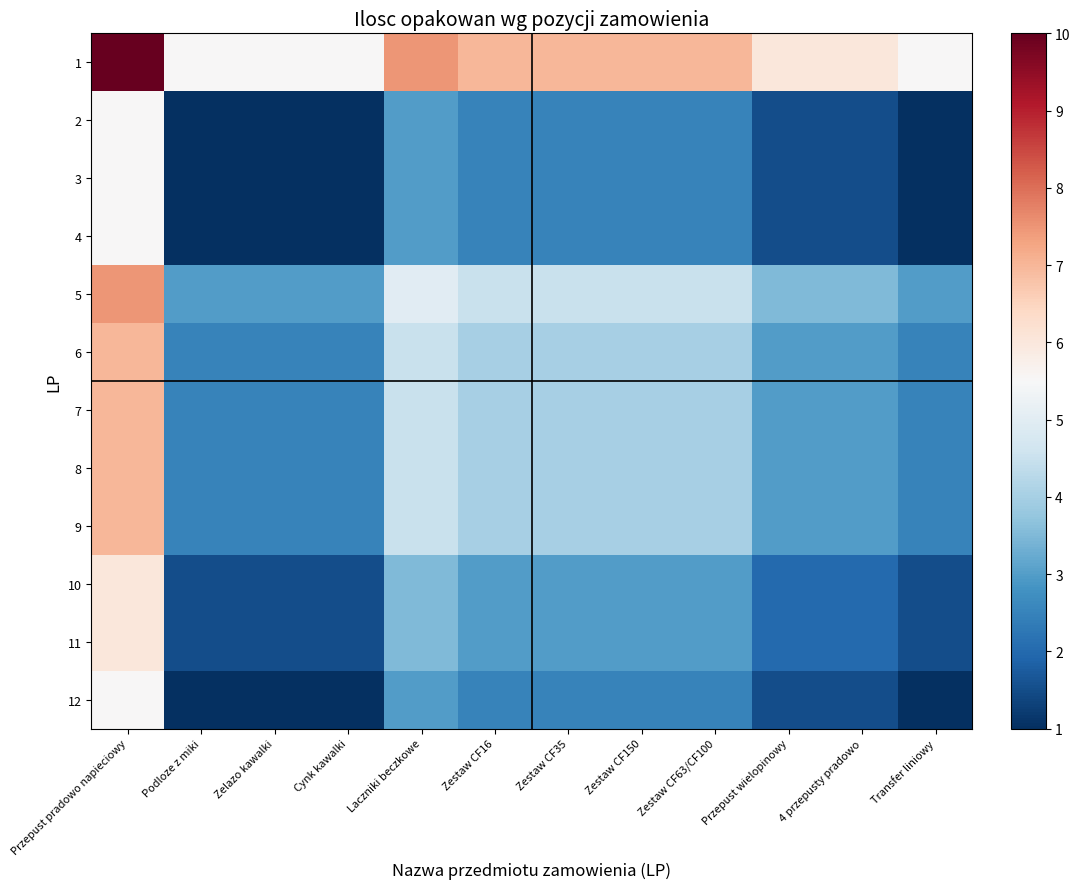

Reading left to right, transcribe all the data shown in this chart.

1: Przepust pradowo napieciowy=10.0	Podloze z miki=5.5	Zelazo kawalki=5.5	Cynk kawalki=5.5	Laczniki beczkowe=7.5	Zestaw CF16=7.0	Zestaw CF35=7.0	Zestaw CF150=7.0	Zestaw CF63/CF100=7.0	Przepust wielopinowy=6.0	4 przepusty pradowo=6.0	Transfer liniowy=5.5
2: Przepust pradowo napieciowy=5.5	Podloze z miki=1.0	Zelazo kawalki=1.0	Cynk kawalki=1.0	Laczniki beczkowe=3.0	Zestaw CF16=2.5	Zestaw CF35=2.5	Zestaw CF150=2.5	Zestaw CF63/CF100=2.5	Przepust wielopinowy=1.5	4 przepusty pradowo=1.5	Transfer liniowy=1.0
3: Przepust pradowo napieciowy=5.5	Podloze z miki=1.0	Zelazo kawalki=1.0	Cynk kawalki=1.0	Laczniki beczkowe=3.0	Zestaw CF16=2.5	Zestaw CF35=2.5	Zestaw CF150=2.5	Zestaw CF63/CF100=2.5	Przepust wielopinowy=1.5	4 przepusty pradowo=1.5	Transfer liniowy=1.0
4: Przepust pradowo napieciowy=5.5	Podloze z miki=1.0	Zelazo kawalki=1.0	Cynk kawalki=1.0	Laczniki beczkowe=3.0	Zestaw CF16=2.5	Zestaw CF35=2.5	Zestaw CF150=2.5	Zestaw CF63/CF100=2.5	Przepust wielopinowy=1.5	4 przepusty pradowo=1.5	Transfer liniowy=1.0
5: Przepust pradowo napieciowy=7.5	Podloze z miki=3.0	Zelazo kawalki=3.0	Cynk kawalki=3.0	Laczniki beczkowe=5.0	Zestaw CF16=4.5	Zestaw CF35=4.5	Zestaw CF150=4.5	Zestaw CF63/CF100=4.5	Przepust wielopinowy=3.5	4 przepusty pradowo=3.5	Transfer liniowy=3.0
6: Przepust pradowo napieciowy=7.0	Podloze z miki=2.5	Zelazo kawalki=2.5	Cynk kawalki=2.5	Laczniki beczkowe=4.5	Zestaw CF16=4.0	Zestaw CF35=4.0	Zestaw CF150=4.0	Zestaw CF63/CF100=4.0	Przepust wielopinowy=3.0	4 przepusty pradowo=3.0	Transfer liniowy=2.5
7: Przepust pradowo napieciowy=7.0	Podloze z miki=2.5	Zelazo kawalki=2.5	Cynk kawalki=2.5	Laczniki beczkowe=4.5	Zestaw CF16=4.0	Zestaw CF35=4.0	Zestaw CF150=4.0	Zestaw CF63/CF100=4.0	Przepust wielopinowy=3.0	4 przepusty pradowo=3.0	Transfer liniowy=2.5
8: Przepust pradowo napieciowy=7.0	Podloze z miki=2.5	Zelazo kawalki=2.5	Cynk kawalki=2.5	Laczniki beczkowe=4.5	Zestaw CF16=4.0	Zestaw CF35=4.0	Zestaw CF150=4.0	Zestaw CF63/CF100=4.0	Przepust wielopinowy=3.0	4 przepusty pradowo=3.0	Transfer liniowy=2.5
9: Przepust pradowo napieciowy=7.0	Podloze z miki=2.5	Zelazo kawalki=2.5	Cynk kawalki=2.5	Laczniki beczkowe=4.5	Zestaw CF16=4.0	Zestaw CF35=4.0	Zestaw CF150=4.0	Zestaw CF63/CF100=4.0	Przepust wielopinowy=3.0	4 przepusty pradowo=3.0	Transfer liniowy=2.5
10: Przepust pradowo napieciowy=6.0	Podloze z miki=1.5	Zelazo kawalki=1.5	Cynk kawalki=1.5	Laczniki beczkowe=3.5	Zestaw CF16=3.0	Zestaw CF35=3.0	Zestaw CF150=3.0	Zestaw CF63/CF100=3.0	Przepust wielopinowy=2.0	4 przepusty pradowo=2.0	Transfer liniowy=1.5
11: Przepust pradowo napieciowy=6.0	Podloze z miki=1.5	Zelazo kawalki=1.5	Cynk kawalki=1.5	Laczniki beczkowe=3.5	Zestaw CF16=3.0	Zestaw CF35=3.0	Zestaw CF150=3.0	Zestaw CF63/CF100=3.0	Przepust wielopinowy=2.0	4 przepusty pradowo=2.0	Transfer liniowy=1.5
12: Przepust pradowo napieciowy=5.5	Podloze z miki=1.0	Zelazo kawalki=1.0	Cynk kawalki=1.0	Laczniki beczkowe=3.0	Zestaw CF16=2.5	Zestaw CF35=2.5	Zestaw CF150=2.5	Zestaw CF63/CF100=2.5	Przepust wielopinowy=1.5	4 przepusty pradowo=1.5	Transfer liniowy=1.0